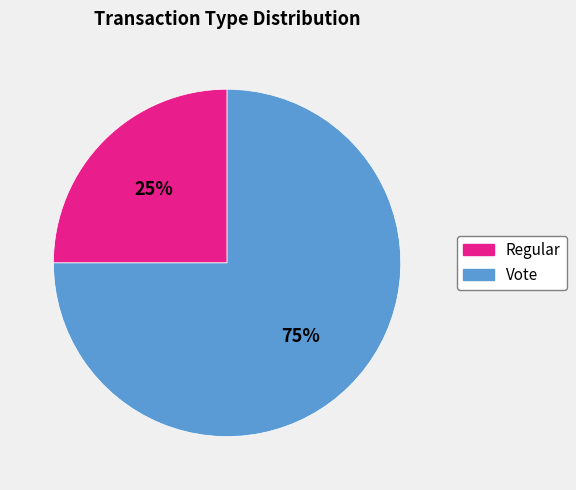

Is the sum of Regular and Vote greater than half?

Yes